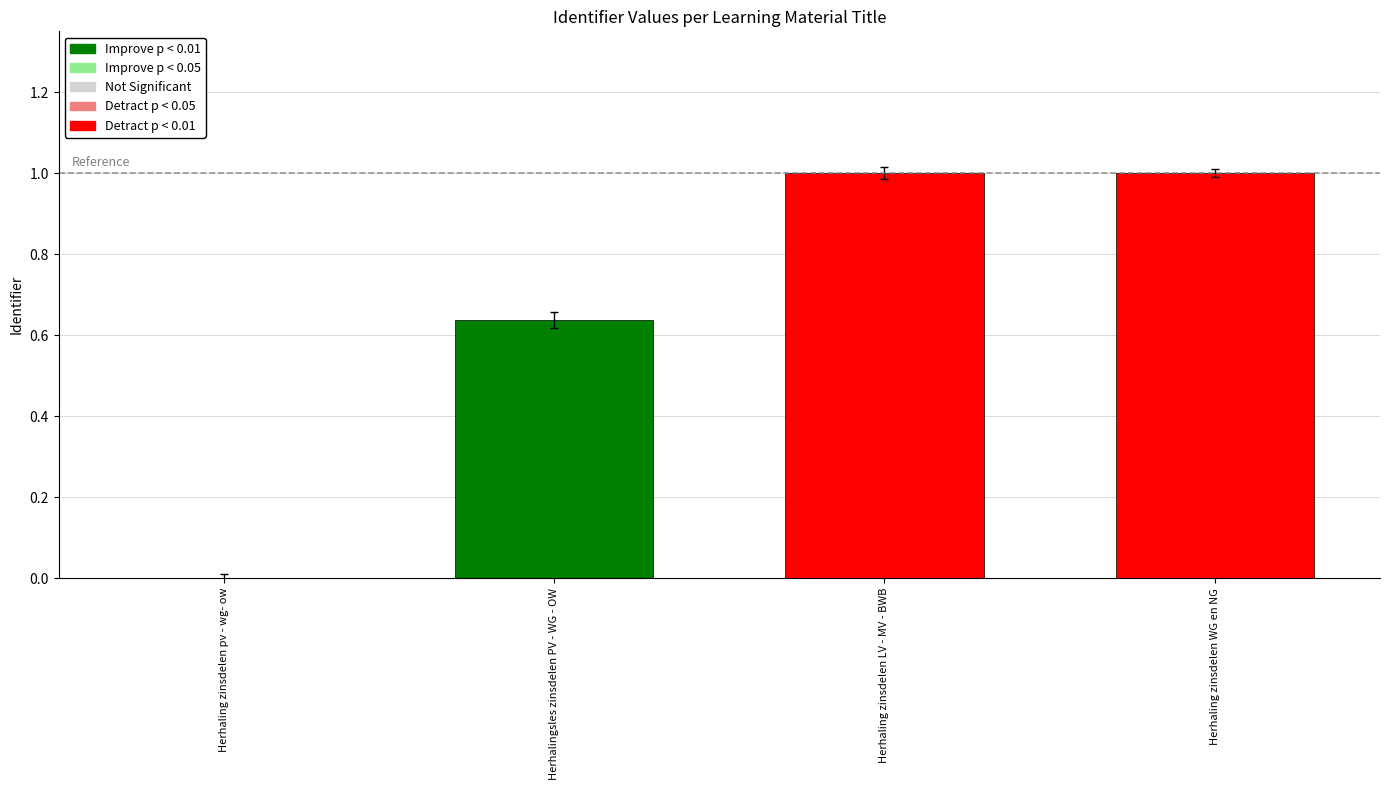

What is the greatest value displayed?

1.0